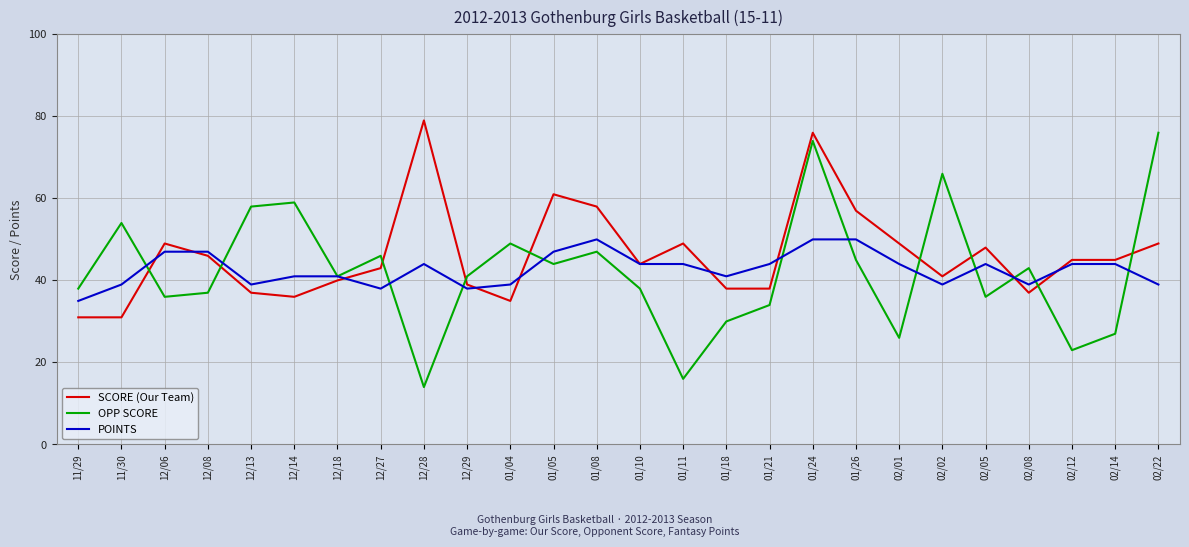

What is the greatest value displayed?

79